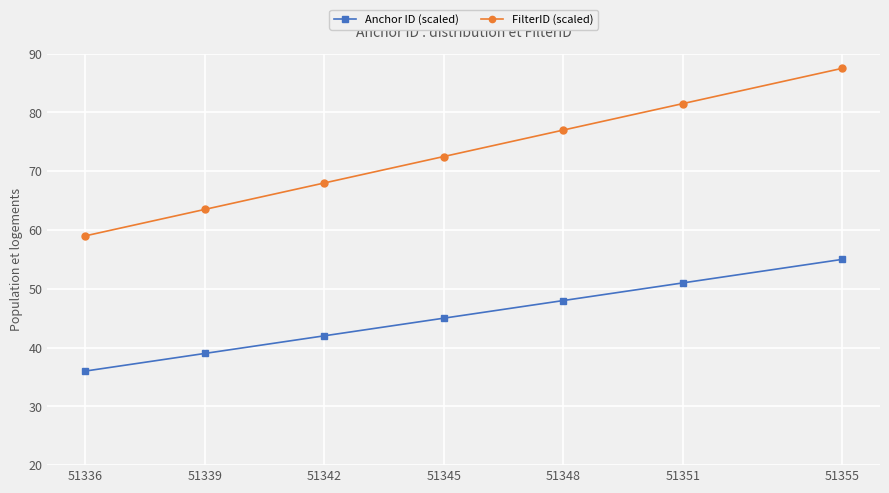

Is it true that Anchor ID (scaled) equals 39.0 at 51339?

True